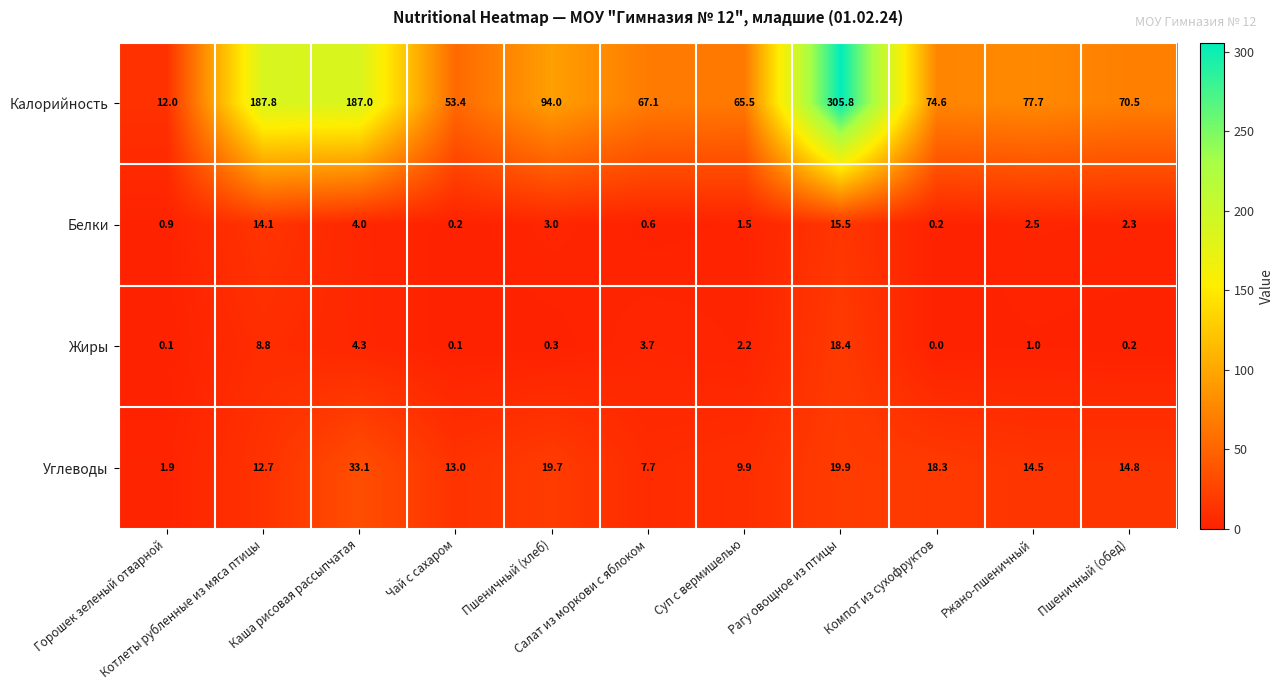

What is the minimum value for Углеводы?

1.9